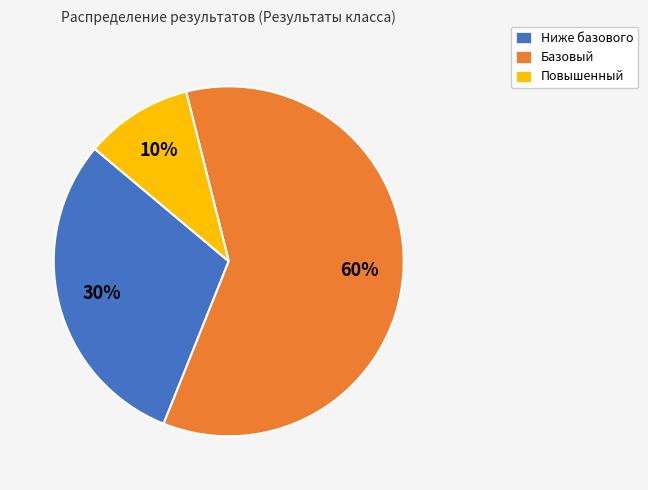

Combined, do Ниже базового and Базовый account for over 50%?

Yes